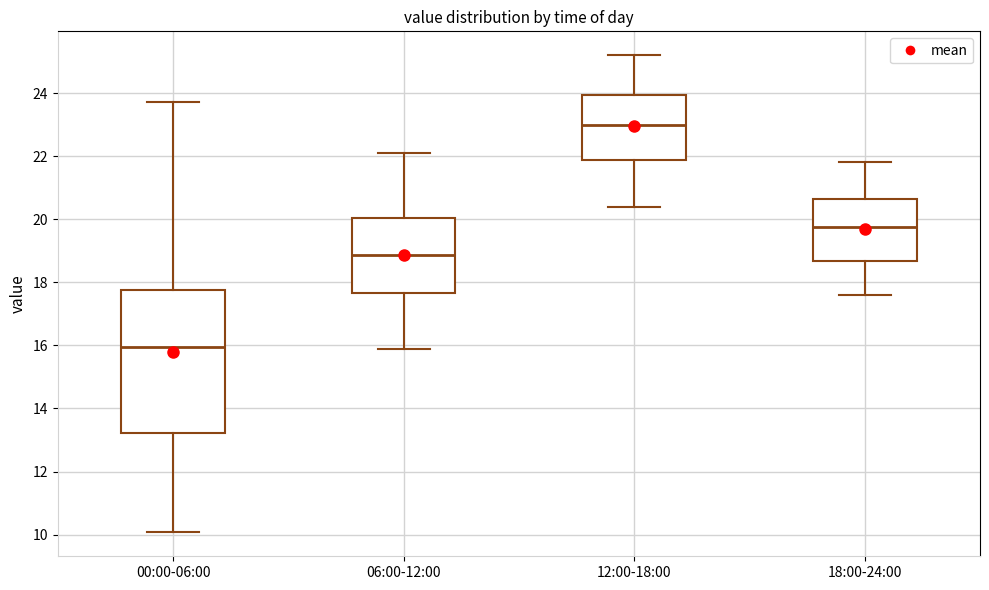

Where is the upper edge of the box for 06:00-12:00 on the y-axis? The values are not printed on the chart, so give them approximately, as read against the axis.

20.0